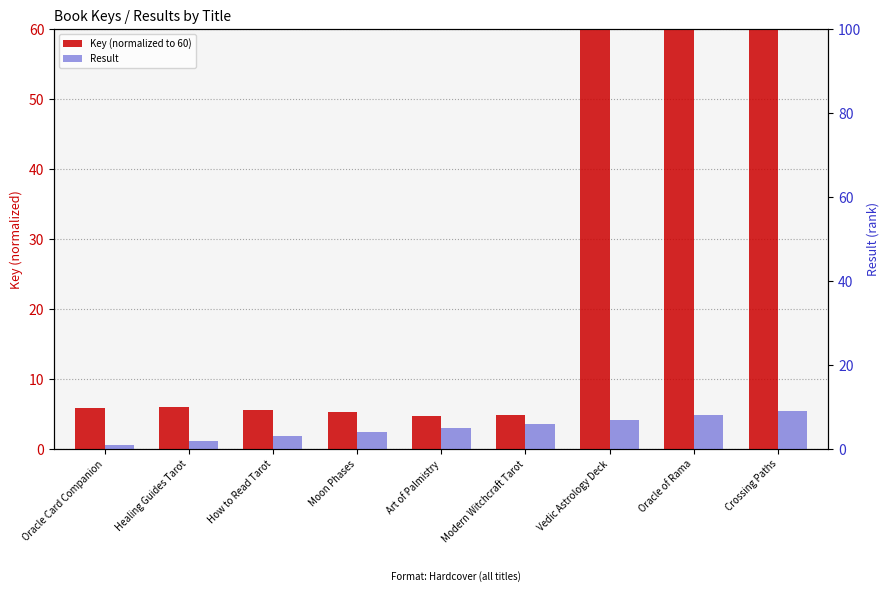

Rank the categories by Key (normalized to 60) value from highest to lowest.

Vedic Astrology Deck, Oracle of Rama, Crossing Paths, Healing Guides Tarot, Oracle Card Companion, How to Read Tarot, Moon Phases, Modern Witchcraft Tarot, Art of Palmistry